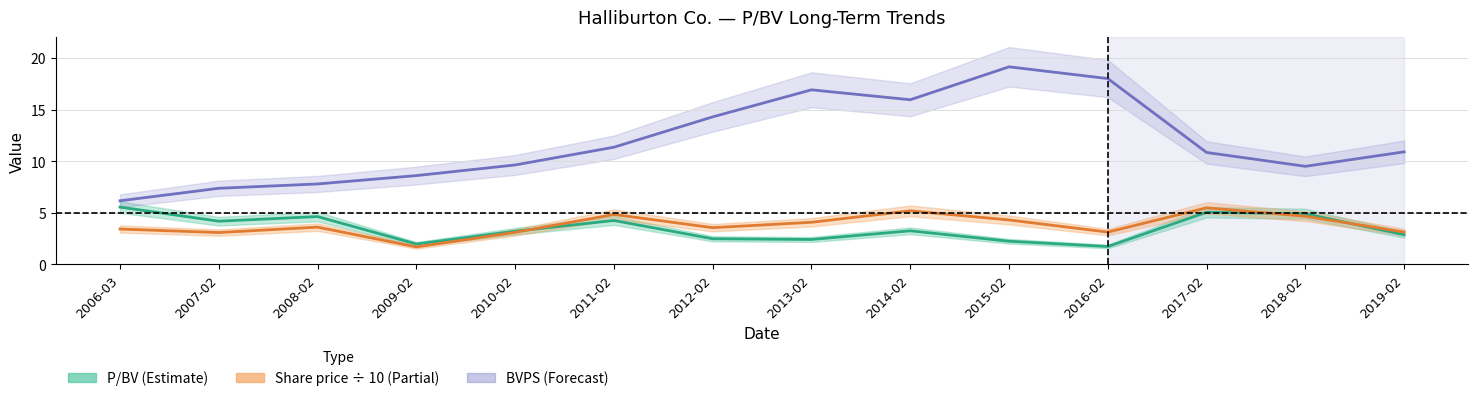

At which category does BVPS reach its first local peak?

2013-02